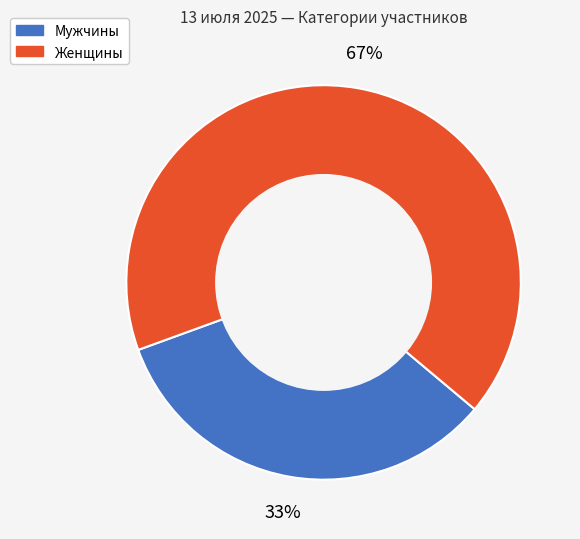

Does Мужчины account for over 50% of the chart?

No